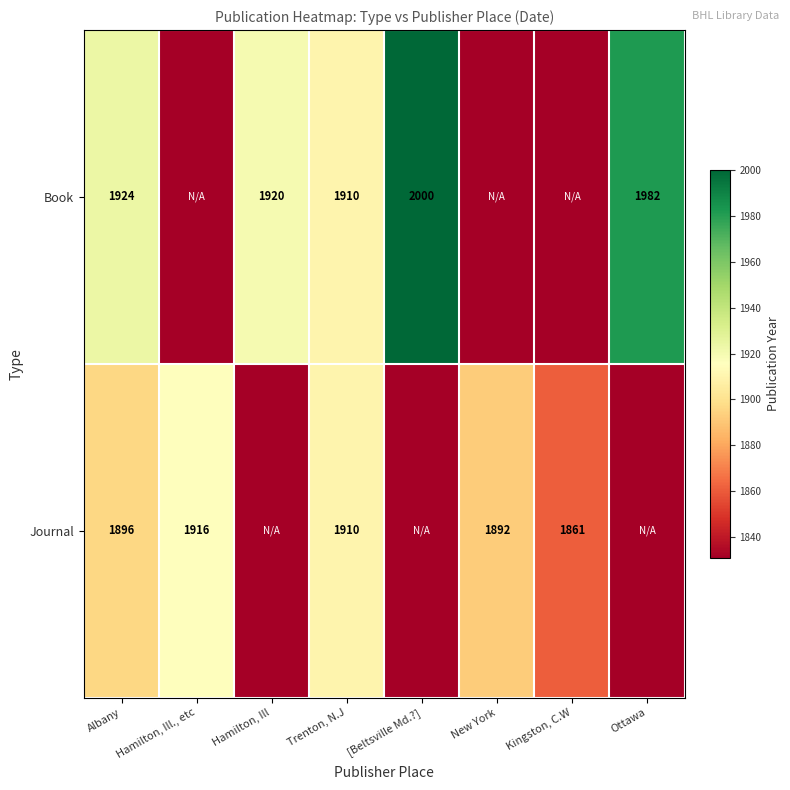

At how many categories does at least one series exceed 1932?

2